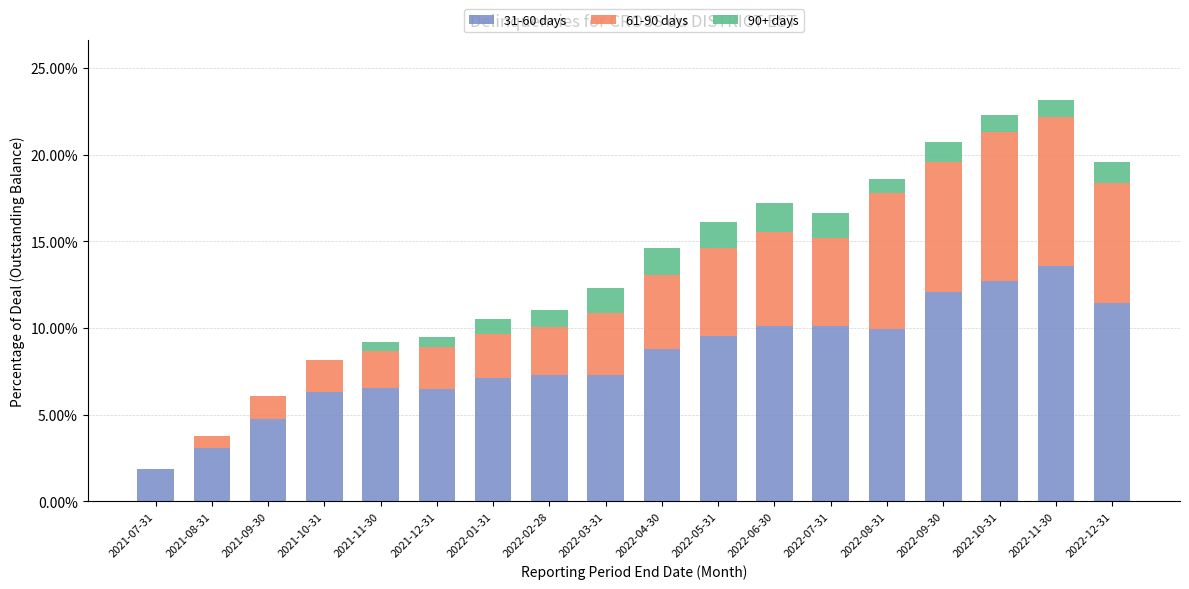

What is the sum of the 31-60 days values at 2022-10-31 and 2022-03-31?

20.0